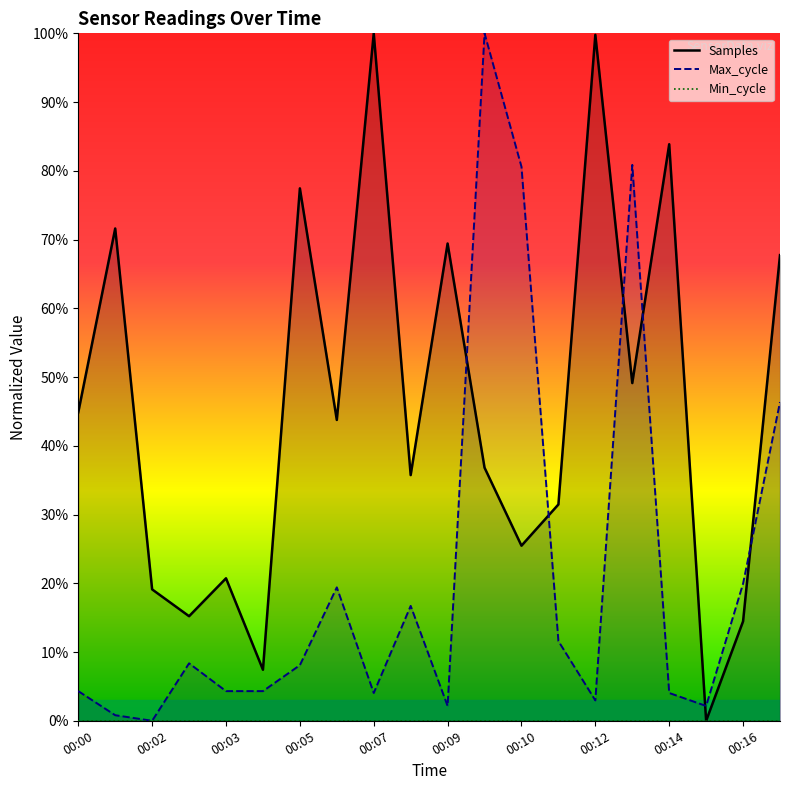

Does the chart display data point markers on the line(s)?

No